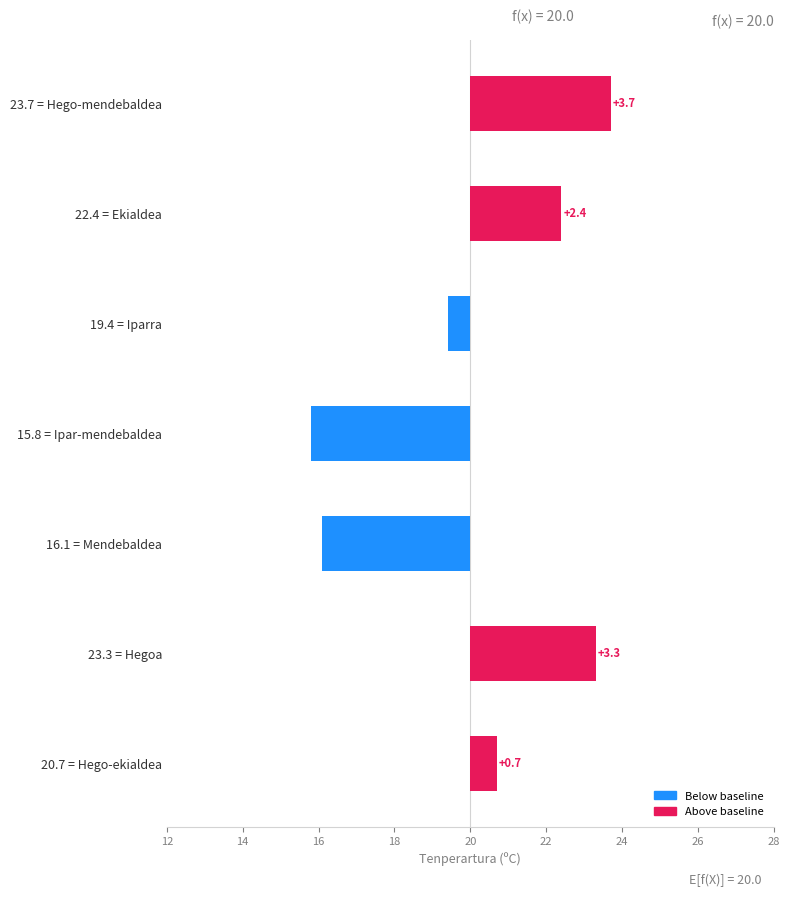

What is the value of the 5th bar from the left?

-0.6